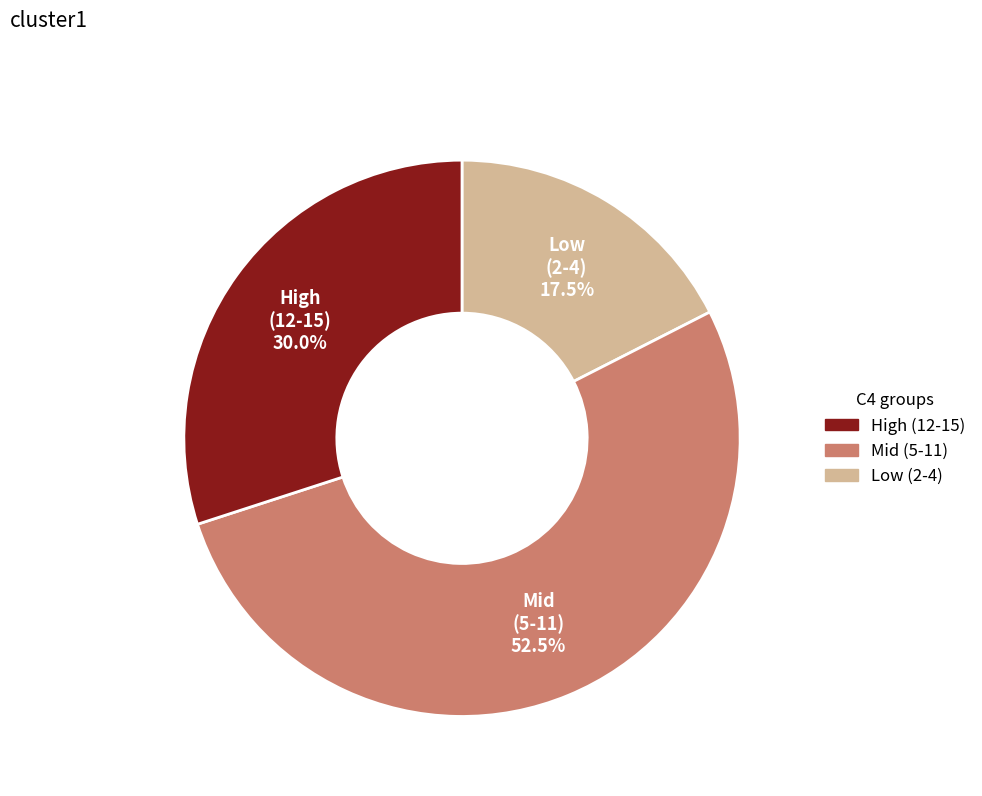

Count the number of slices in the pie.

3